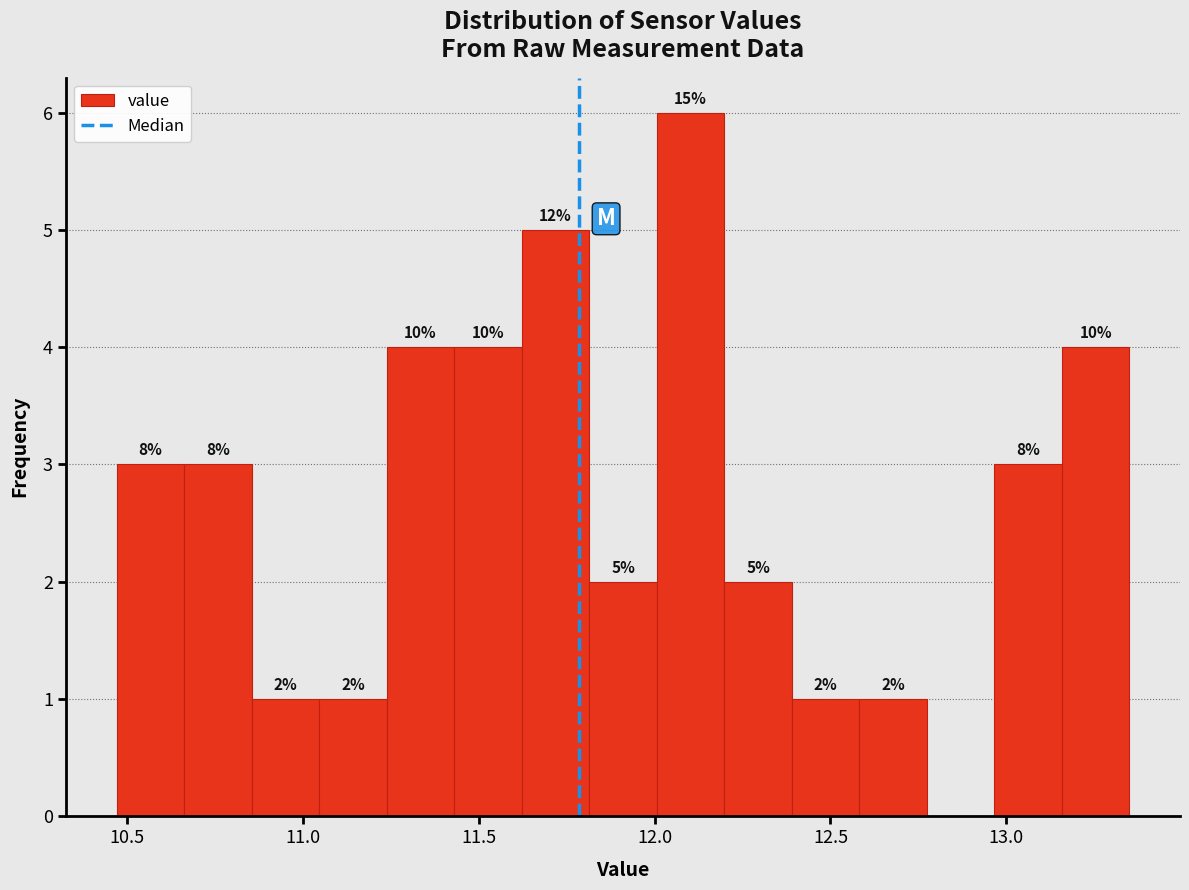

Around what value on the x-axis is the tallest bar? Give the approximate position of its centre, as read against the axis.

12.10